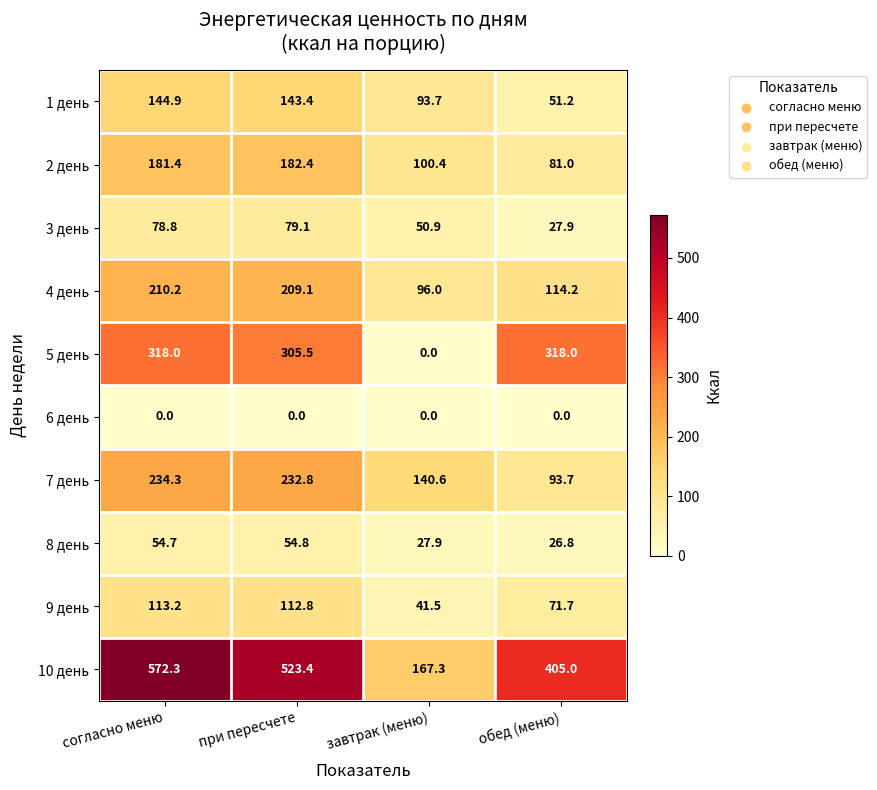

What is the difference between the 10 день values at обед (меню) and при пересчете?

118.4